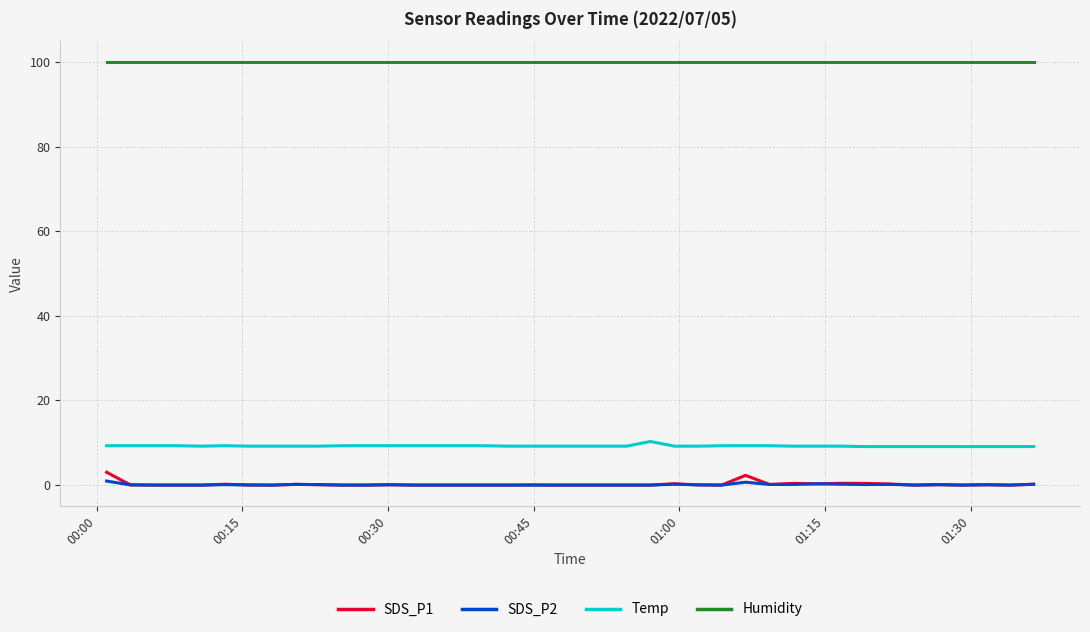

True or false: Temp and SDS_P1 cross at least once.

False